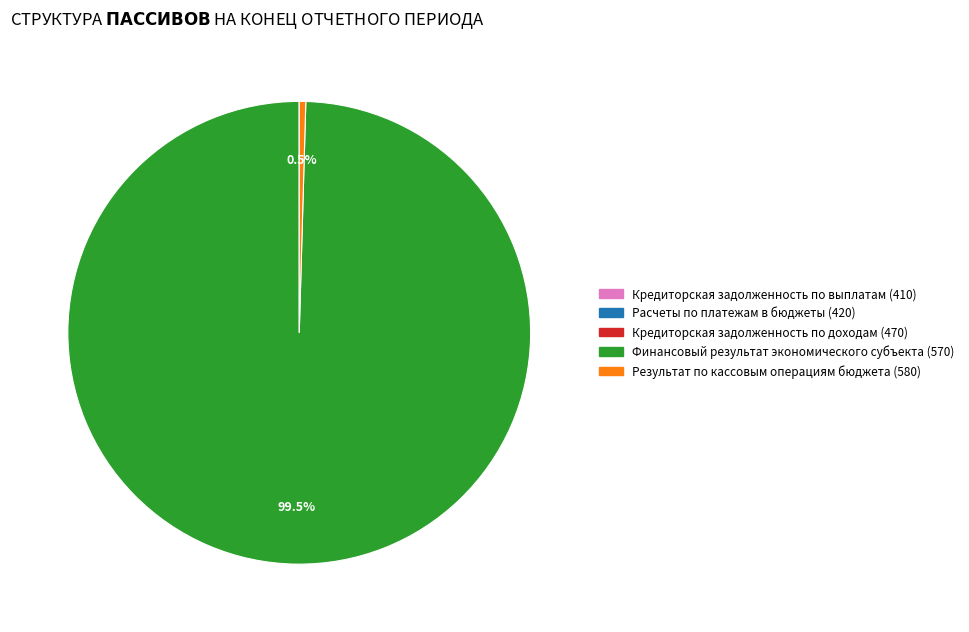

How much of the chart is everything except Результат по кассовым операциям бюджета (580)?

99.5%